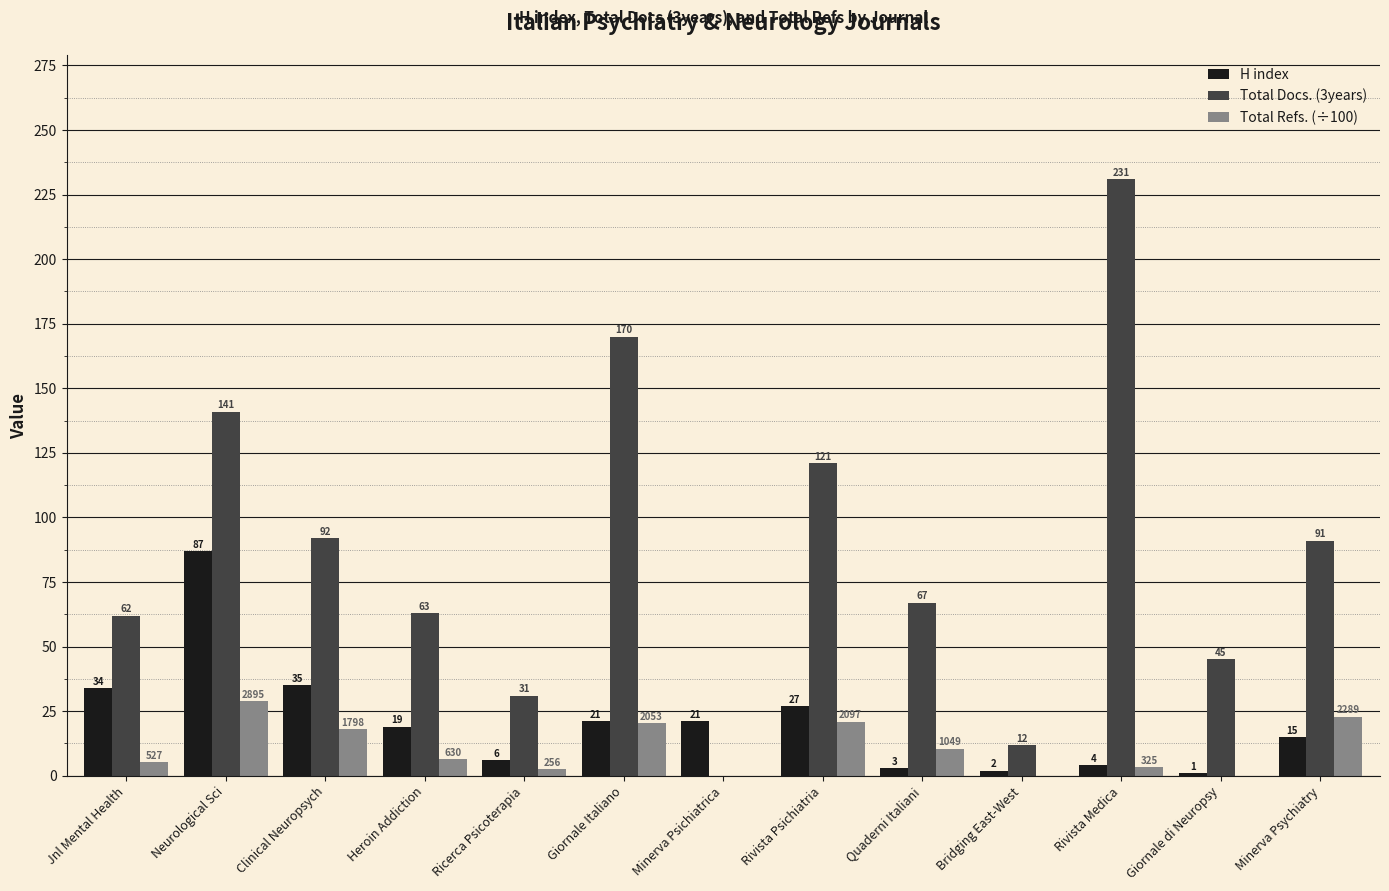

Between Heroin Addiction and Minerva Psichiatrica, which series saw the biggest shift?

Total Docs. (3years)